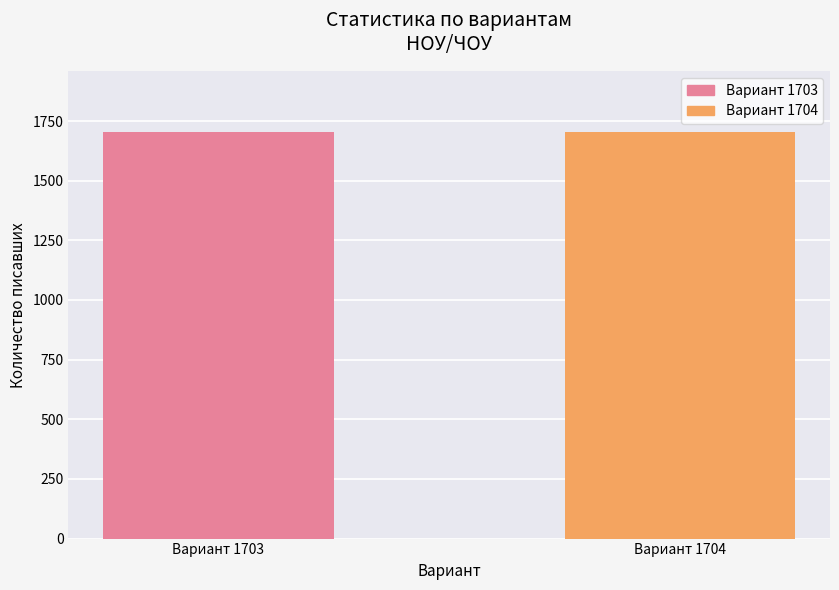

What is the minimum value shown in the chart?

1703